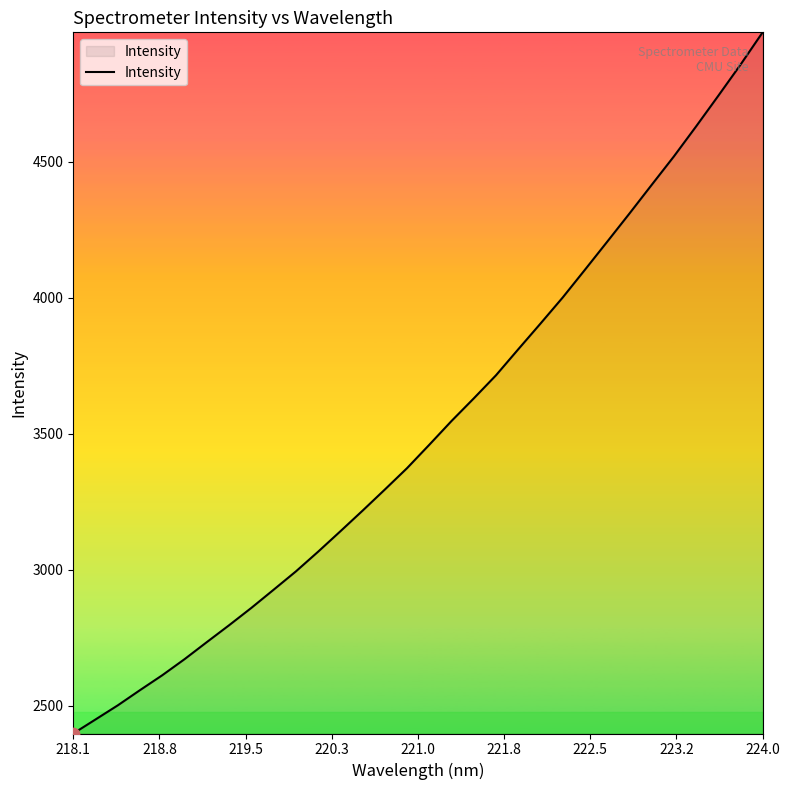

What is the minimum value shown in the chart?

2398.7